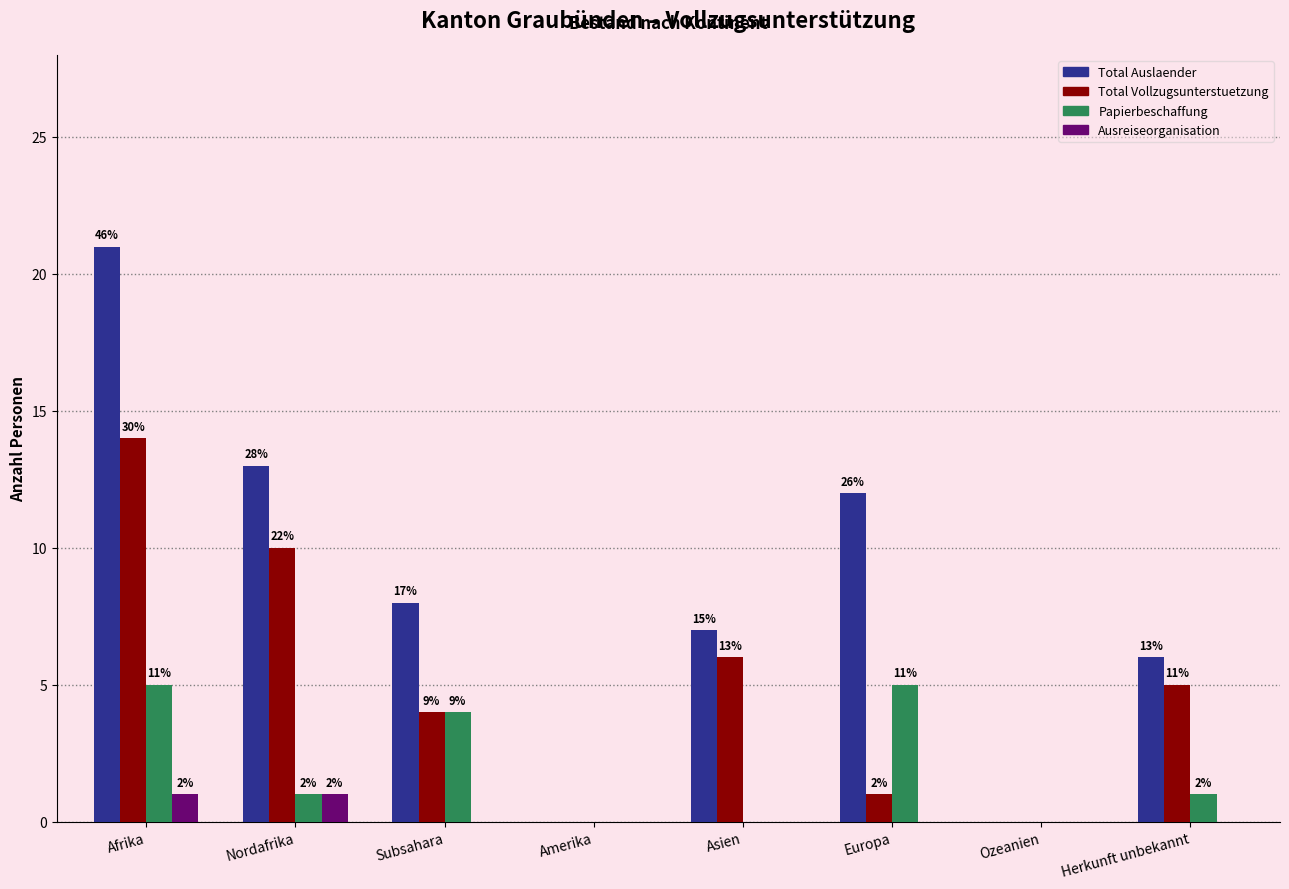

What are all the series names shown in the legend?

Total Auslaender, Total Vollzugsunterstuetzung, Papierbeschaffung, Ausreiseorganisation